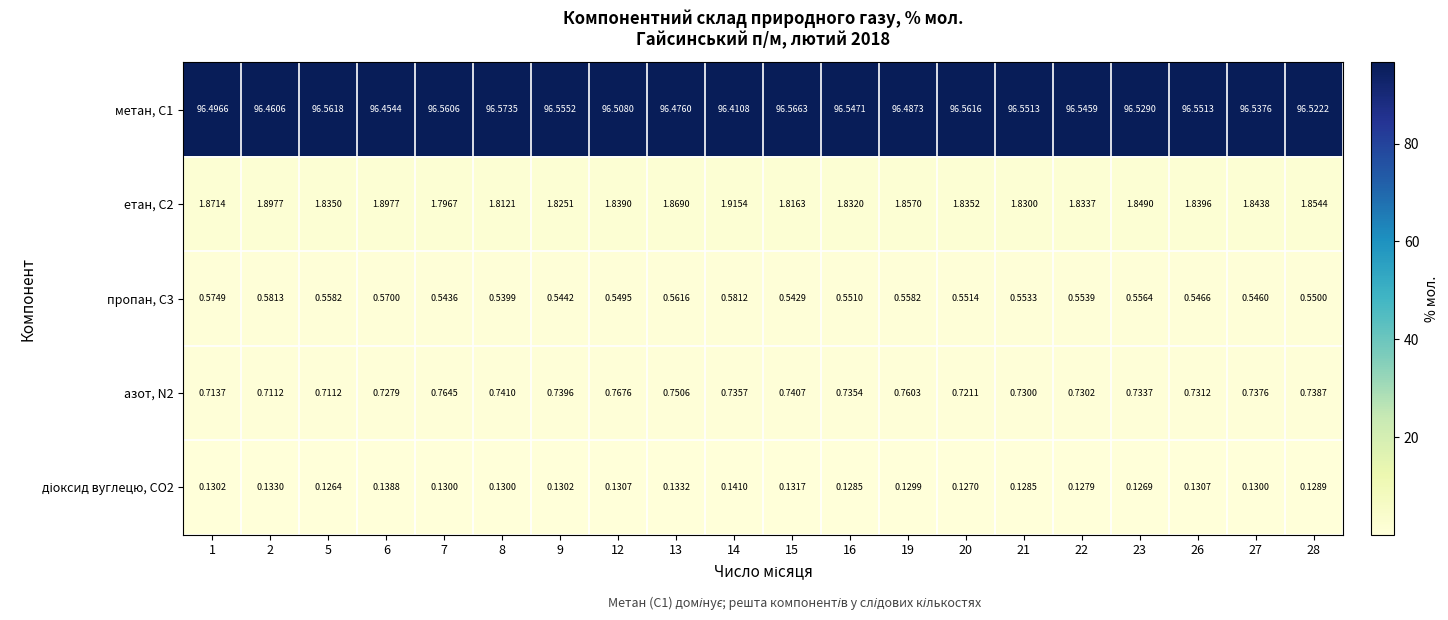

What is the spread (max minus min) of values at 22?

96.4